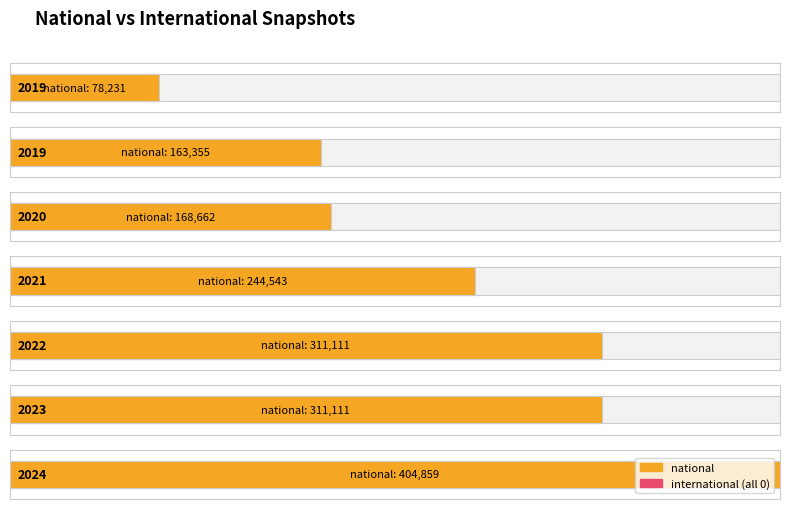

List the series in order of their peak value, highest first.

national, international